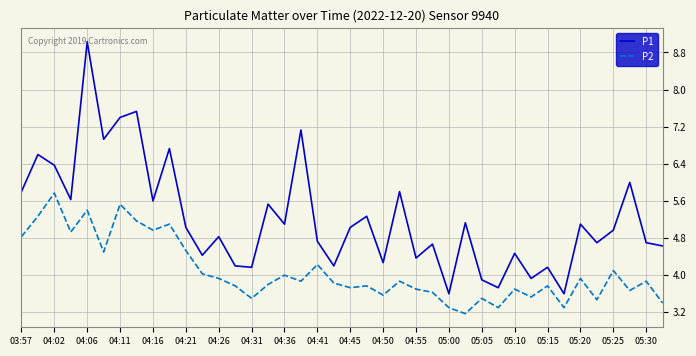

Count the number of data series in this chart.

2